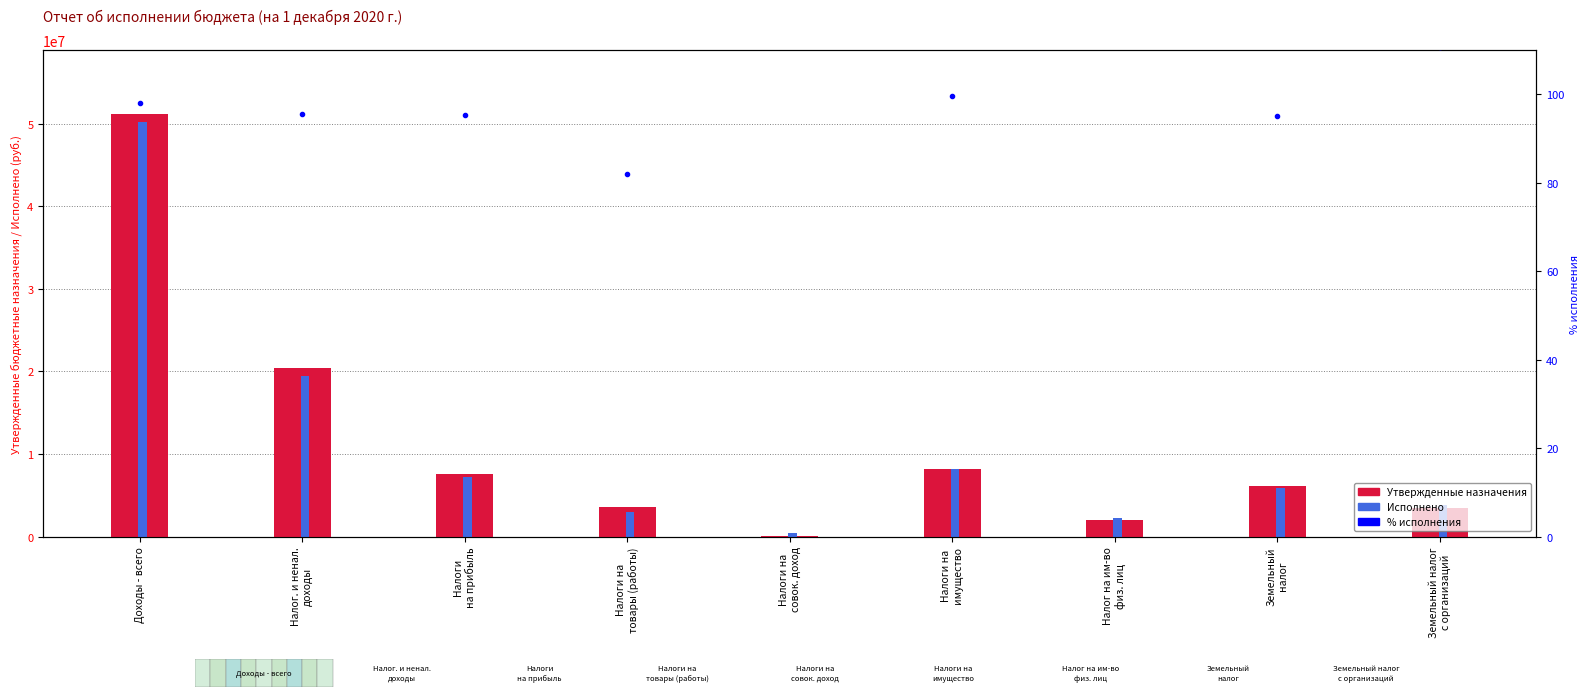

True or false: Утвержденные назначения has a value of 2035000.0 at Налог на им-во
физ. лиц.

True